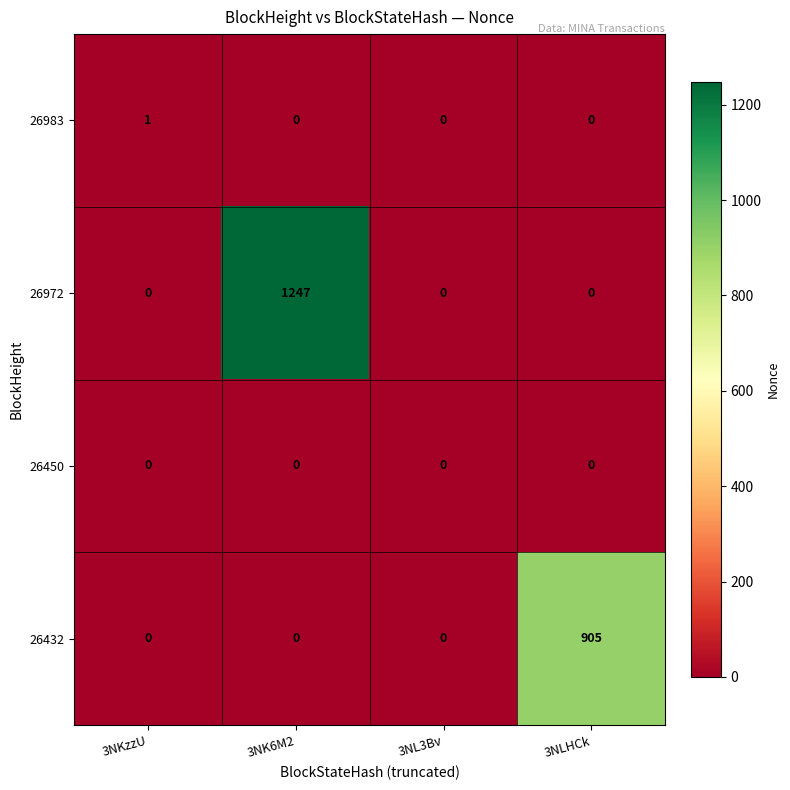

Which series has the largest total across all categories?

26972